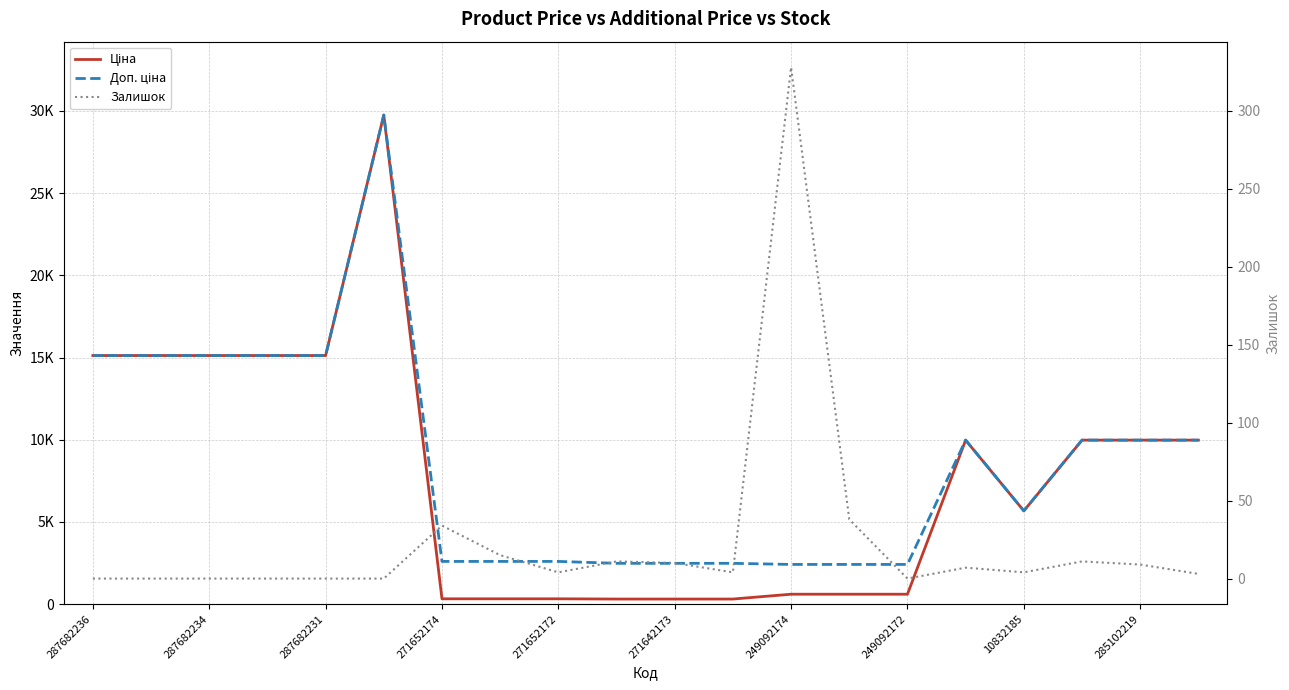

True or false: Ціна and Доп. ціна cross at least once.

False